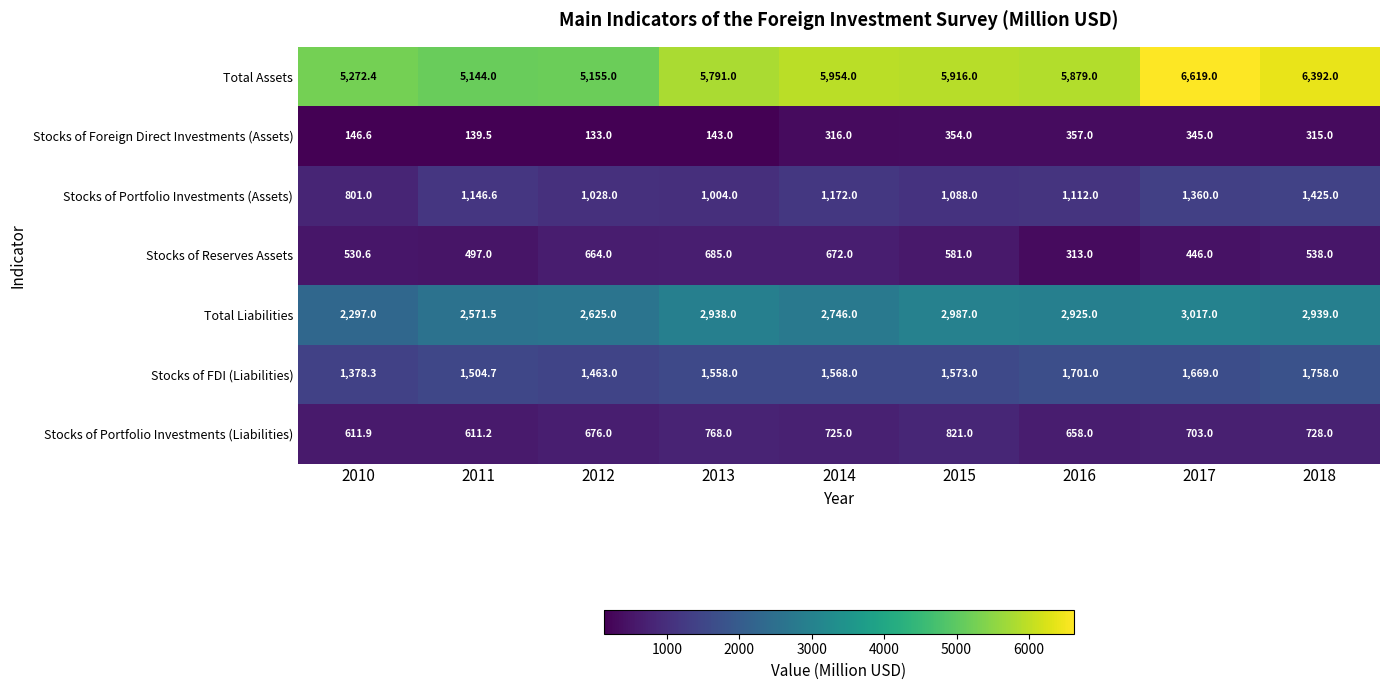

The Stocks of Portfolio Investments (Liabilities) series shows 658.0 at 2016. True or false?

True